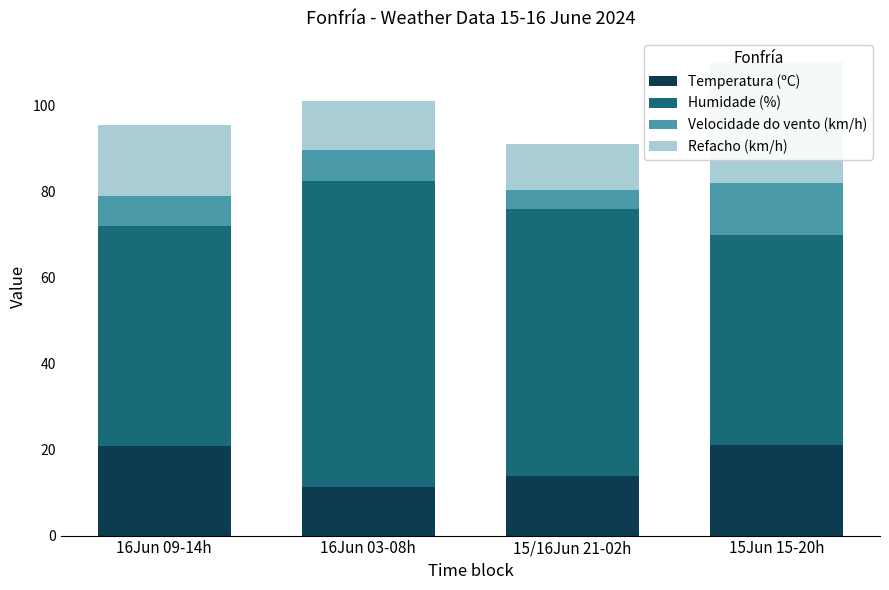

Reading right to left, transcribe all the data shown in this chart.

Temperatura (ºC): 15Jun 15-20h=21.1	15/16Jun 21-02h=13.9	16Jun 03-08h=11.4	16Jun 09-14h=20.8
Humidade (%): 15Jun 15-20h=48.8	15/16Jun 21-02h=62.2	16Jun 03-08h=71.0	16Jun 09-14h=51.2
Velocidade do vento (km/h): 15Jun 15-20h=12.2	15/16Jun 21-02h=4.5	16Jun 03-08h=7.3	16Jun 09-14h=7.0
Refacho (km/h): 15Jun 15-20h=28.2	15/16Jun 21-02h=10.5	16Jun 03-08h=11.3	16Jun 09-14h=16.7